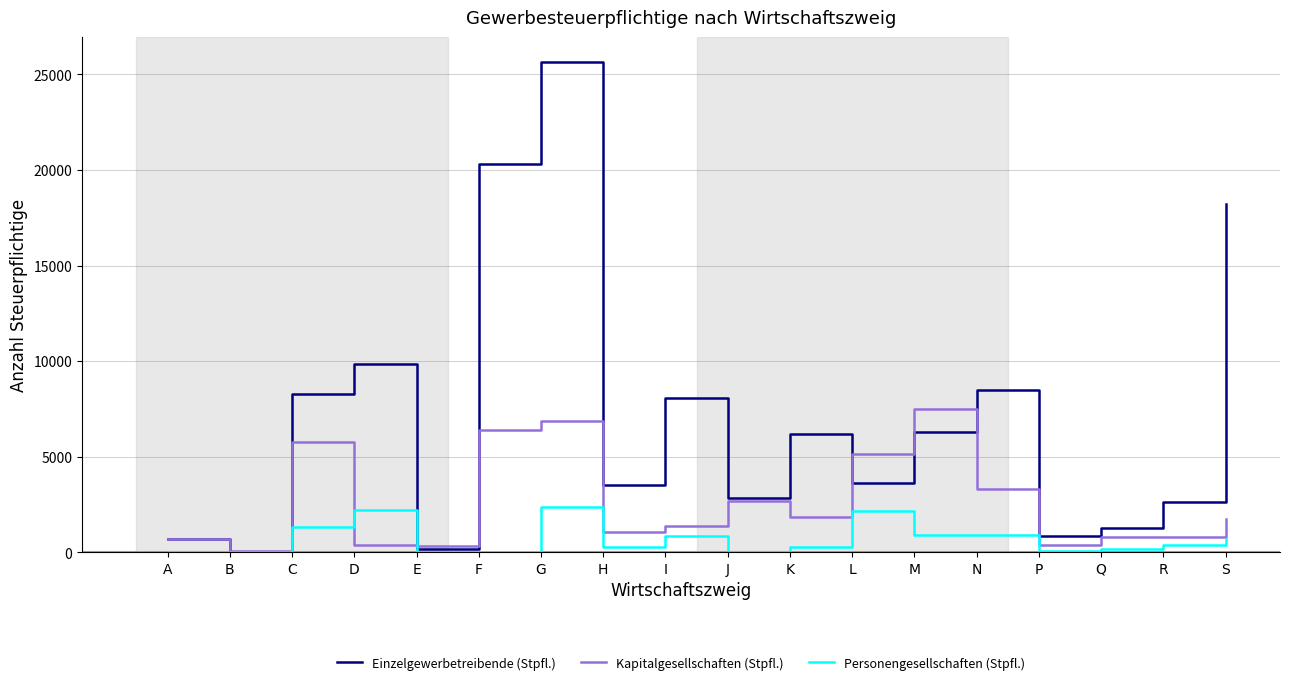

How many series are shown in this chart?

3